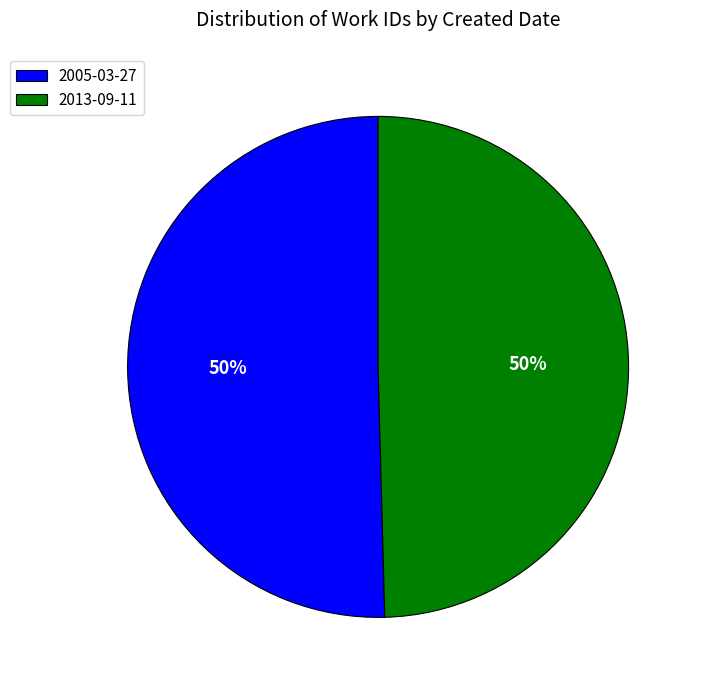

What percentage is the 2005-03-27 slice, to the nearest percent?

50%